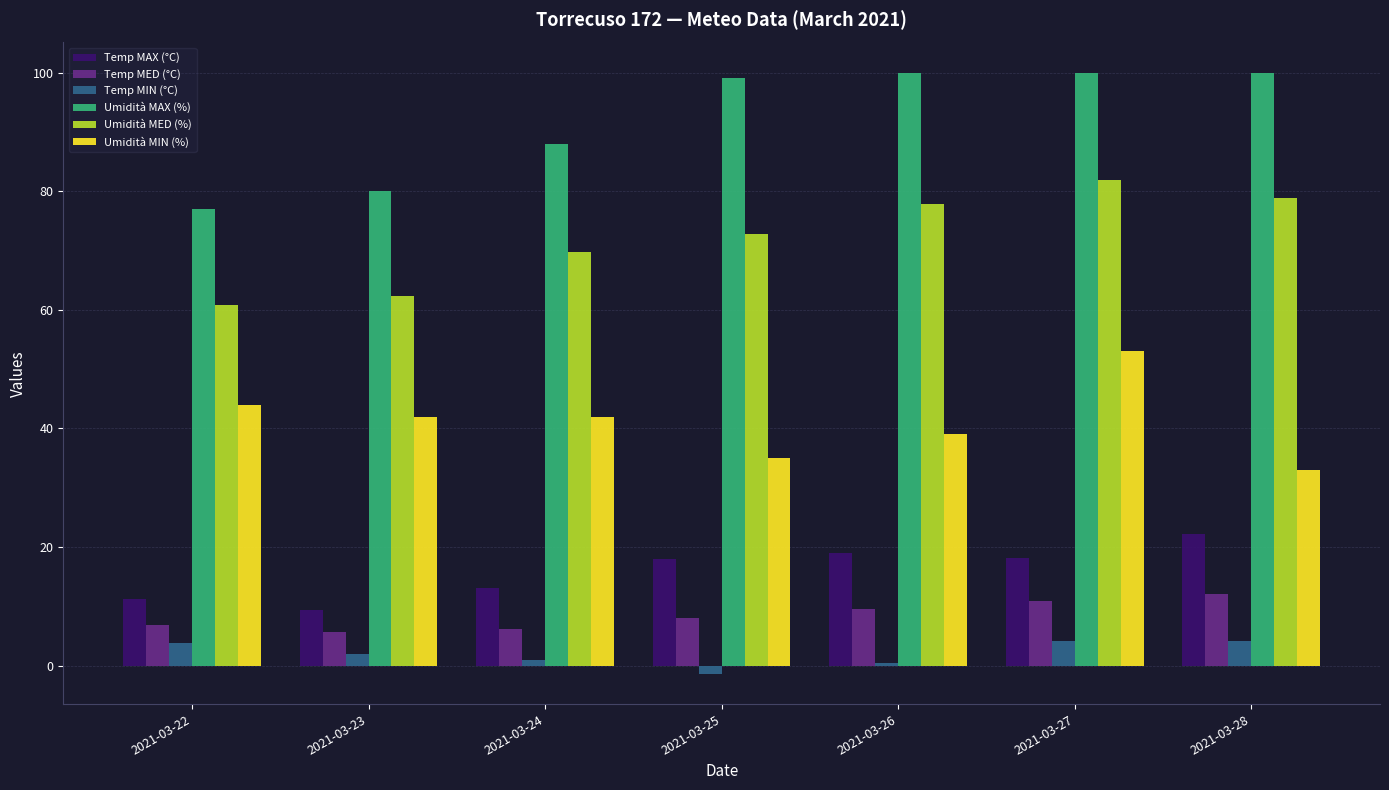

What is the lowest value of the Umidità MED (%) series?

60.8